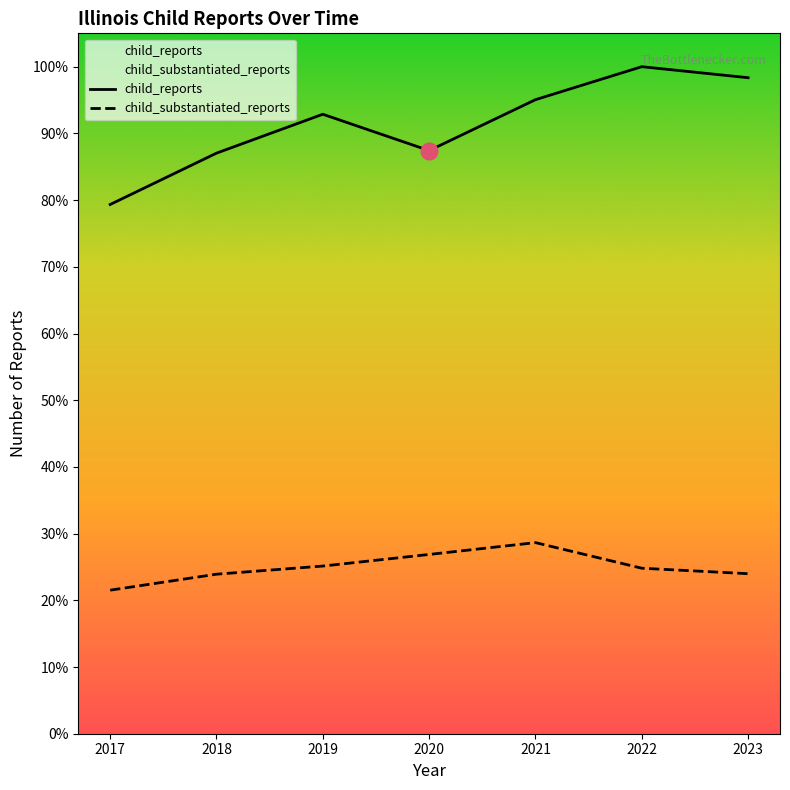

Reading left to right, transcribe all the data shown in this chart.

child_reports: 2017=118302	2018=129783	2019=138477	2020=130351	2021=141734	2022=149109	2023=146645
child_substantiated_reports: 2017=32089	2018=35662	2019=37479	2020=40074	2021=42719	2022=36995	2023=35772